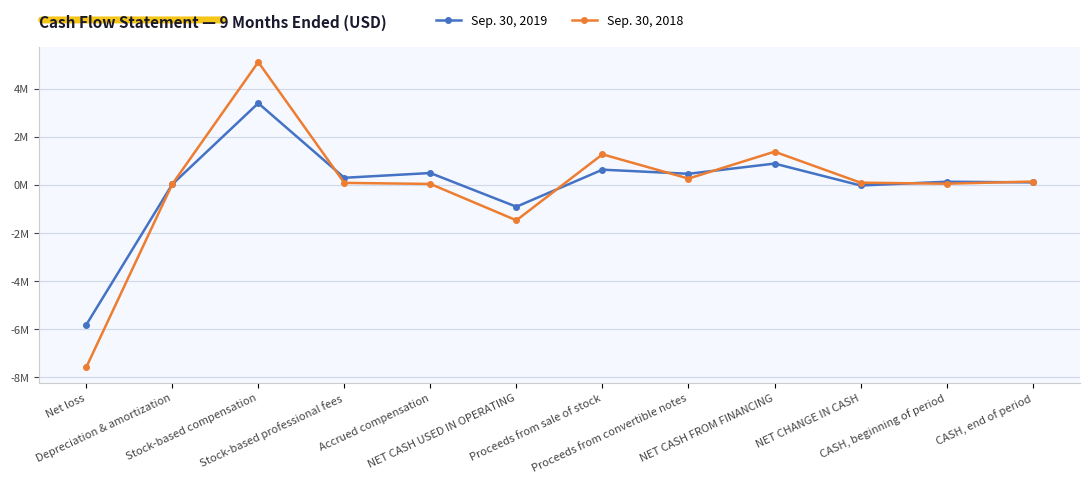

Which series ends up on top after the final intersection of Sep. 30, 2018 and Sep. 30, 2019?

Sep. 30, 2018